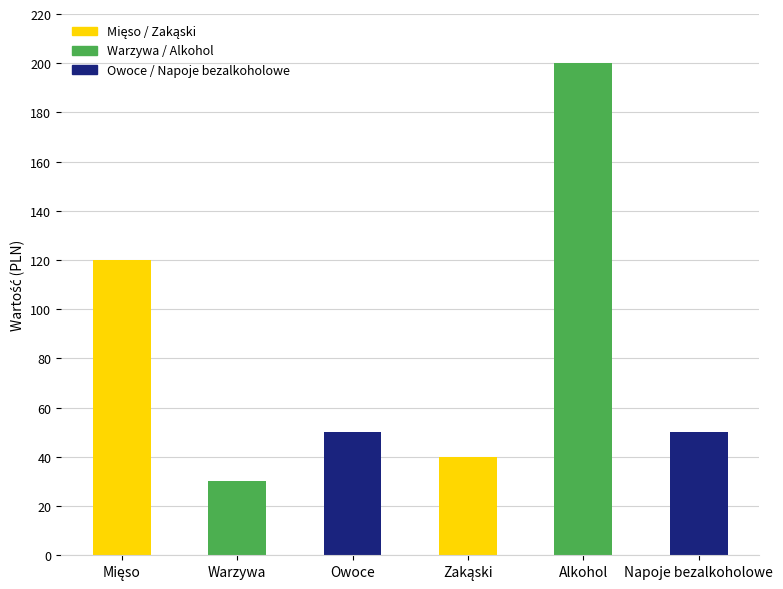

Between Warzywa and Owoce, which is larger?

Owoce